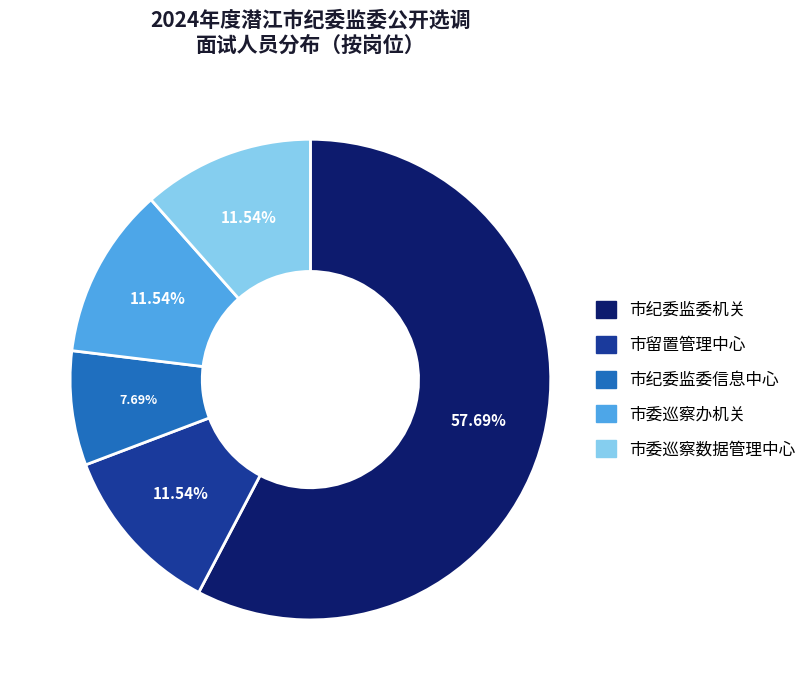

Count the number of slices in the pie.

5